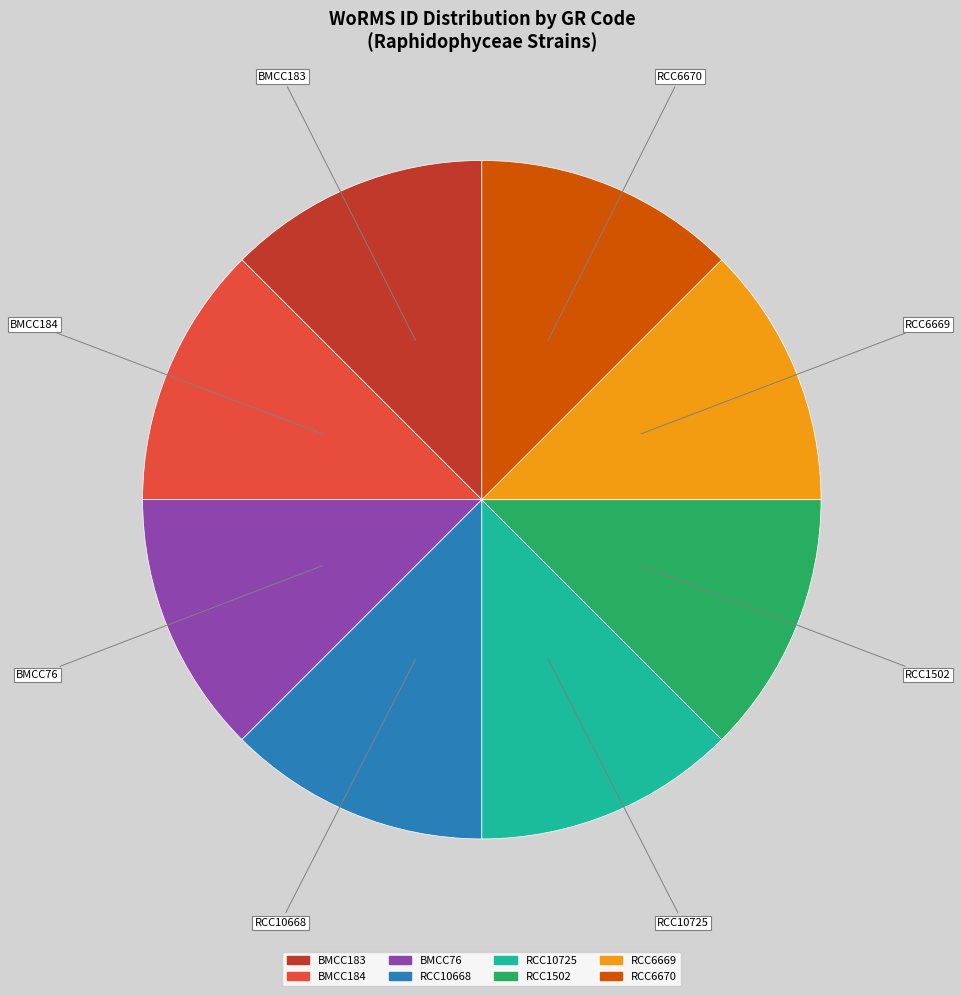

Combined, do RCC10668 and RCC6669 account for over 50%?

No